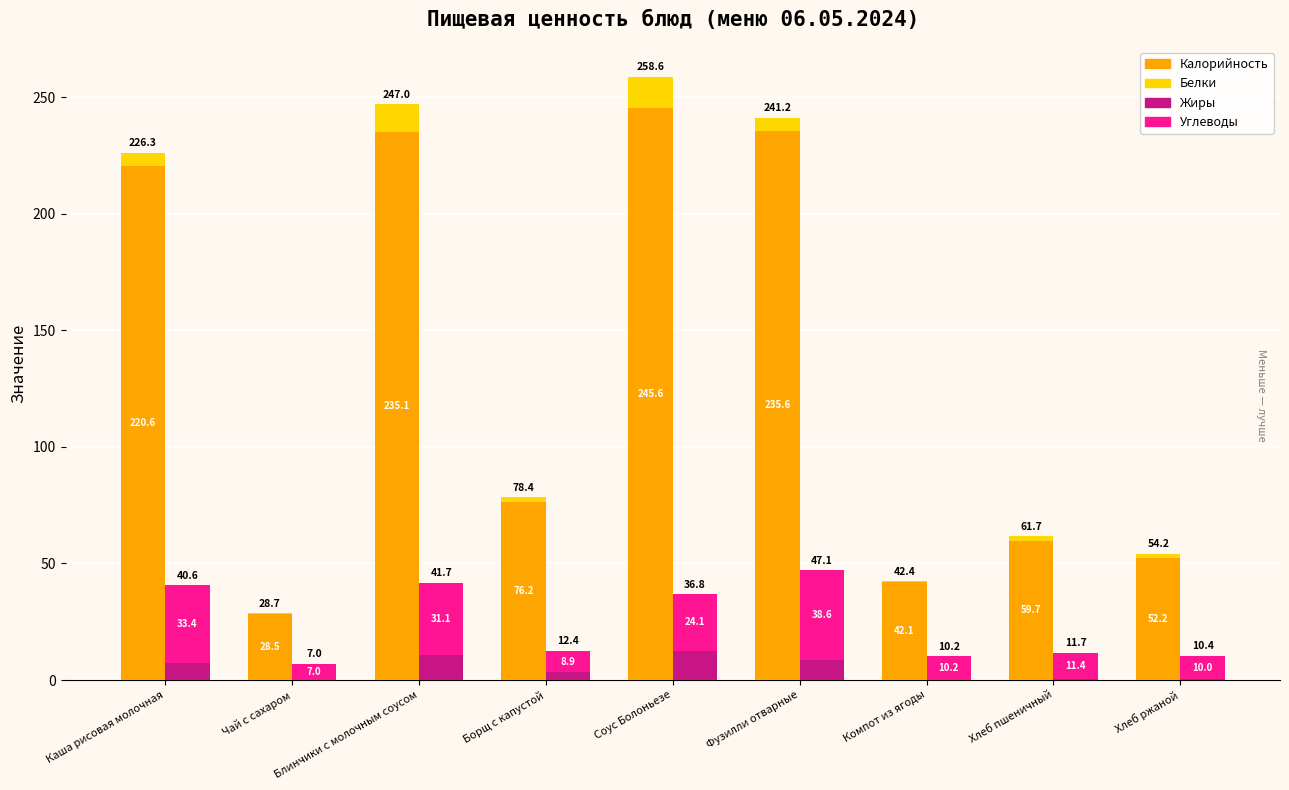

Is it true that Белки equals 0.2 at Компот из ягоды?

True